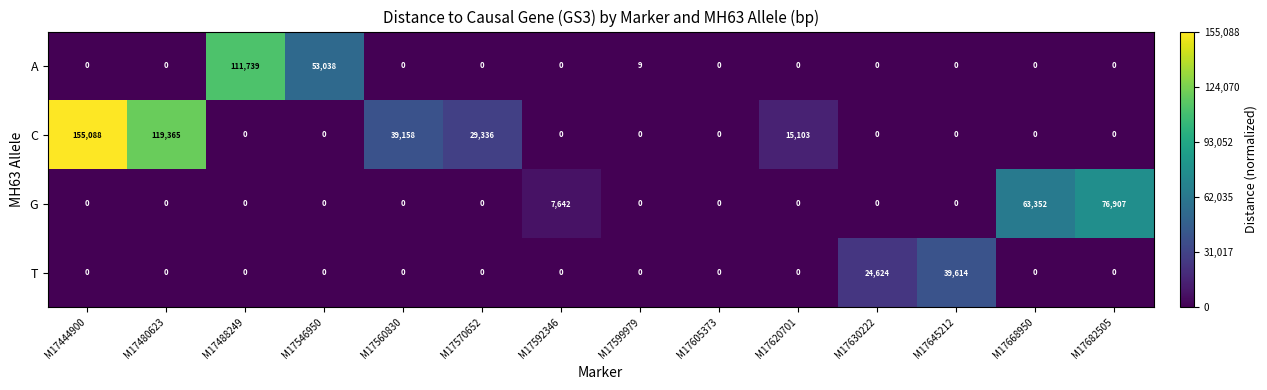

Which series has the largest range (max minus min)?

C